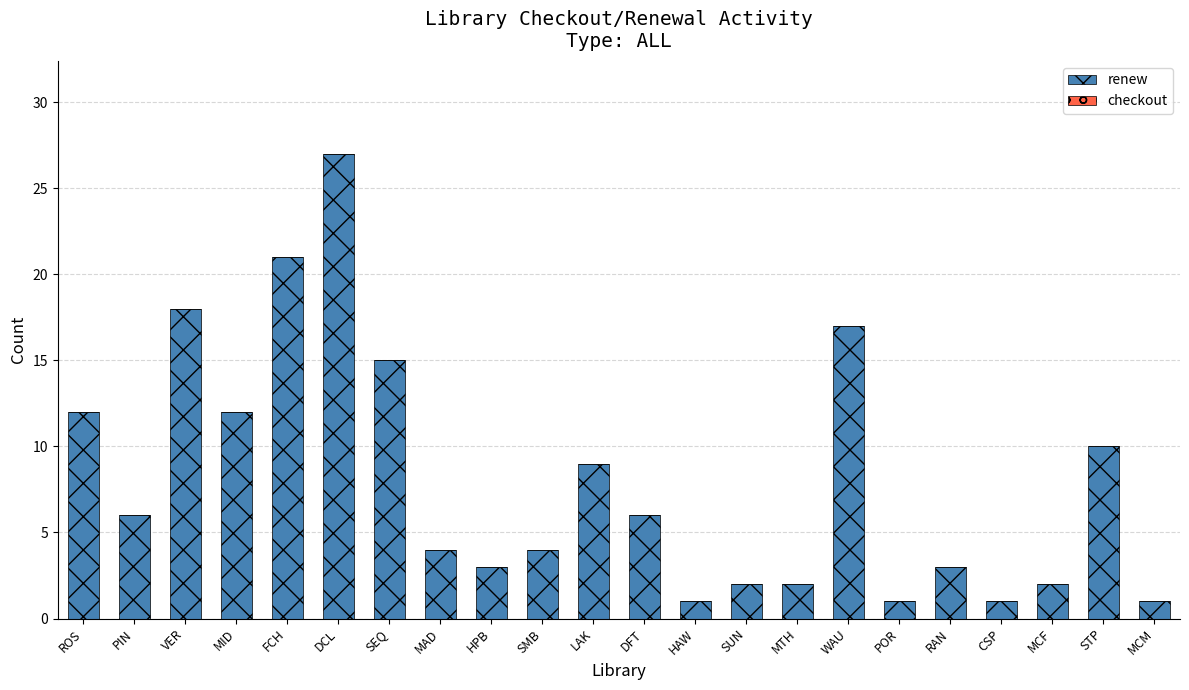

At which label is the value closest to 14?

SEQ